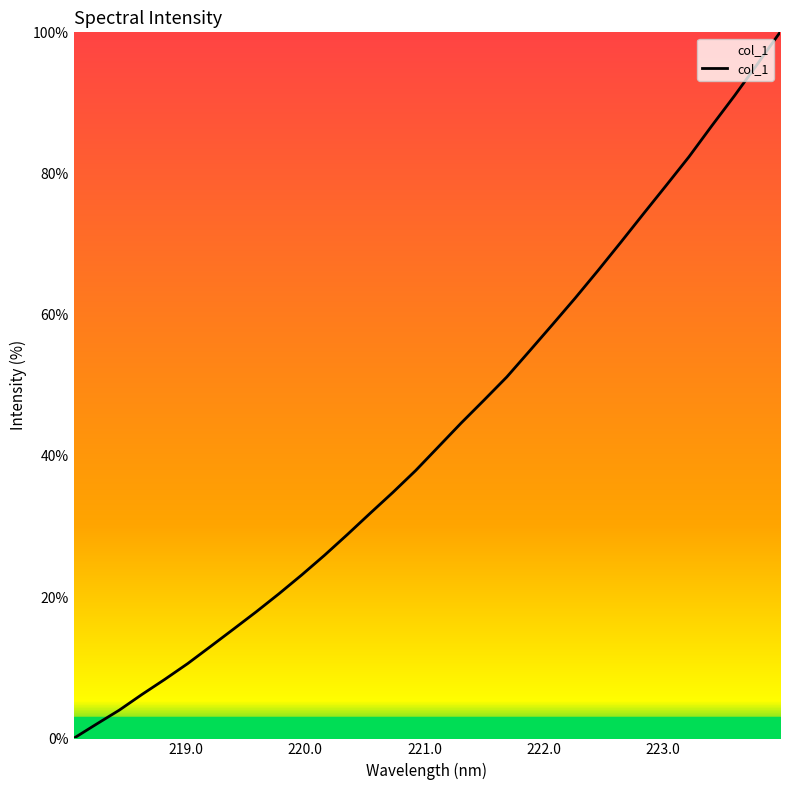

What is the greatest value displayed?

100.0